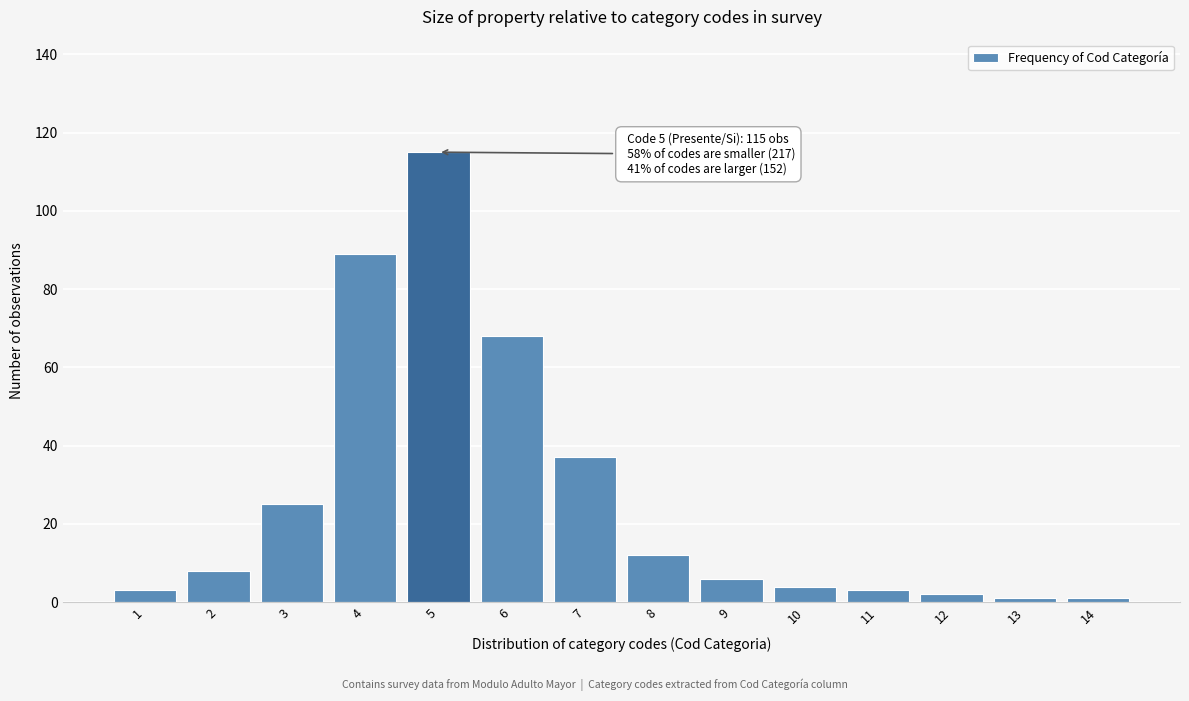

Reading left to right, what are all the values shown in this chart?

1=3	2=8	3=25	4=89	5=115	6=68	7=37	8=12	9=6	10=4	11=3	12=2	13=1	14=1